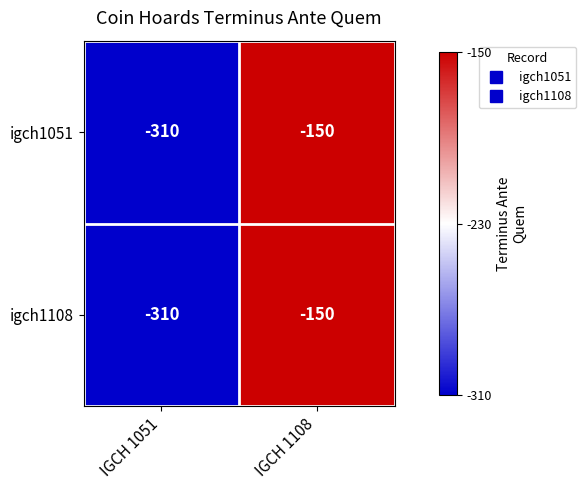

At which category is the sum across all series the highest?

IGCH 1108